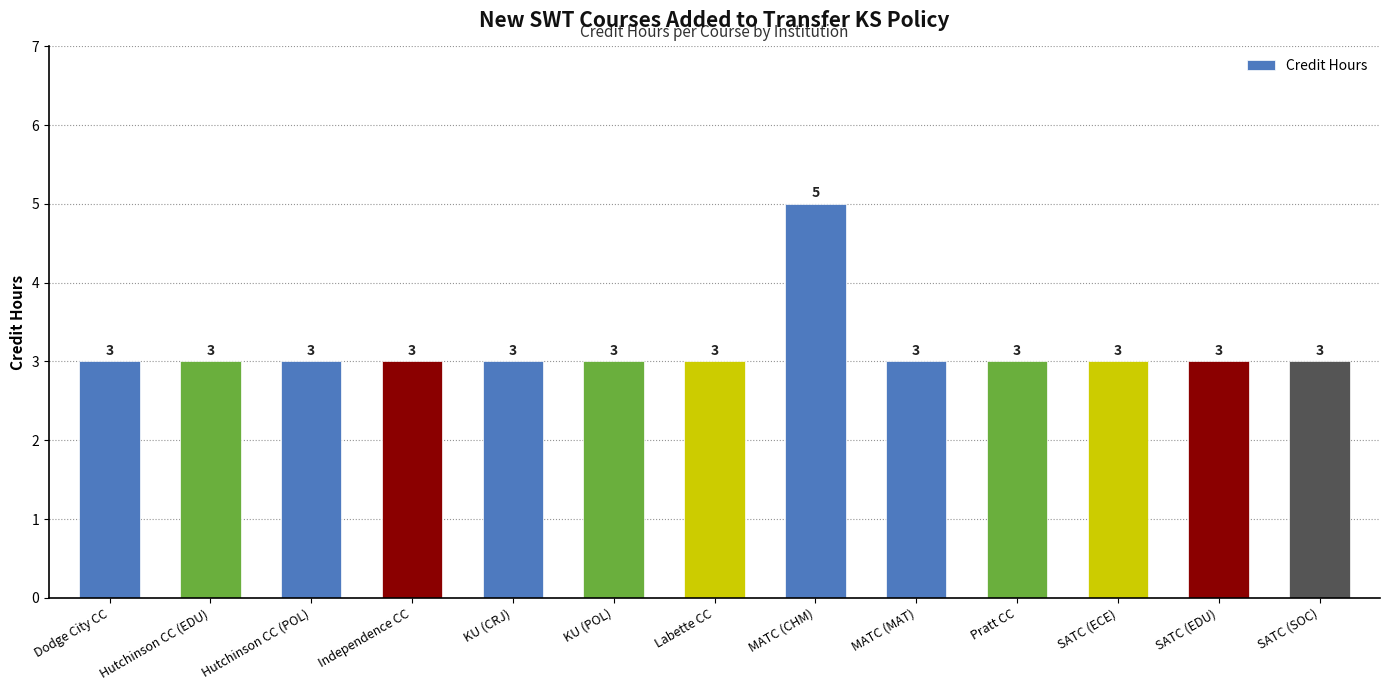

What is the ratio of the value at SATC (ECE) to the value at MATC (CHM)?

0.6